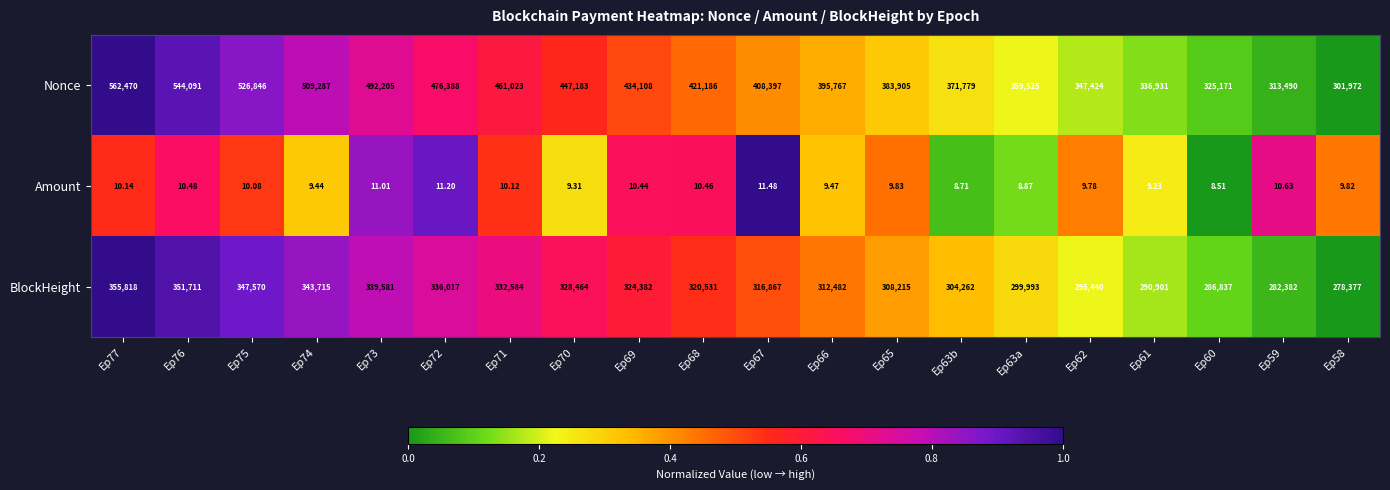

Rank the series by their maximum value, from highest to lowest.

Nonce, BlockHeight, Amount